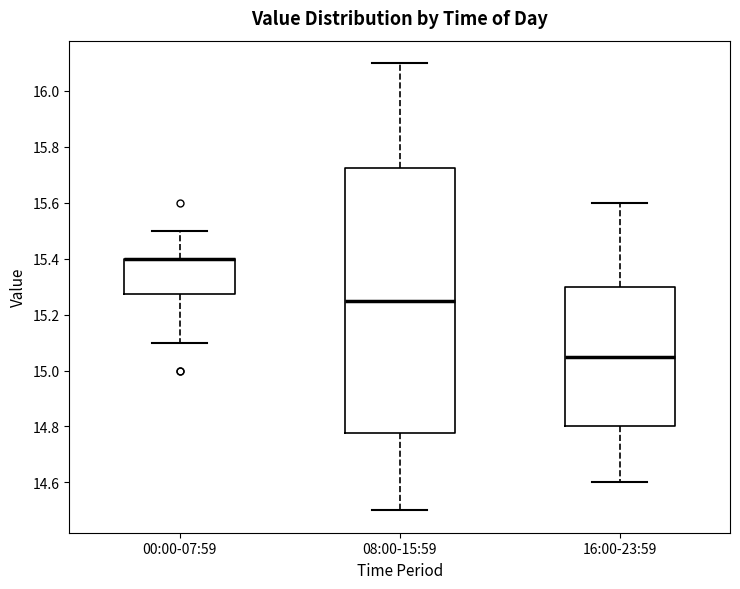

Comparing the boxes themselves (not the whiskers), which one is the tallest?

08:00-15:59